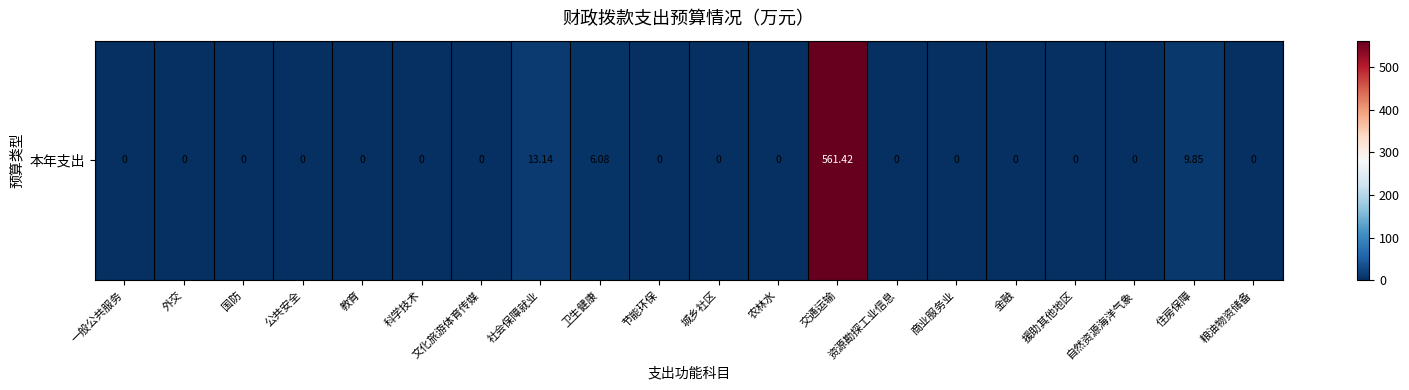

What is the difference between the maximum and minimum values?

561.4